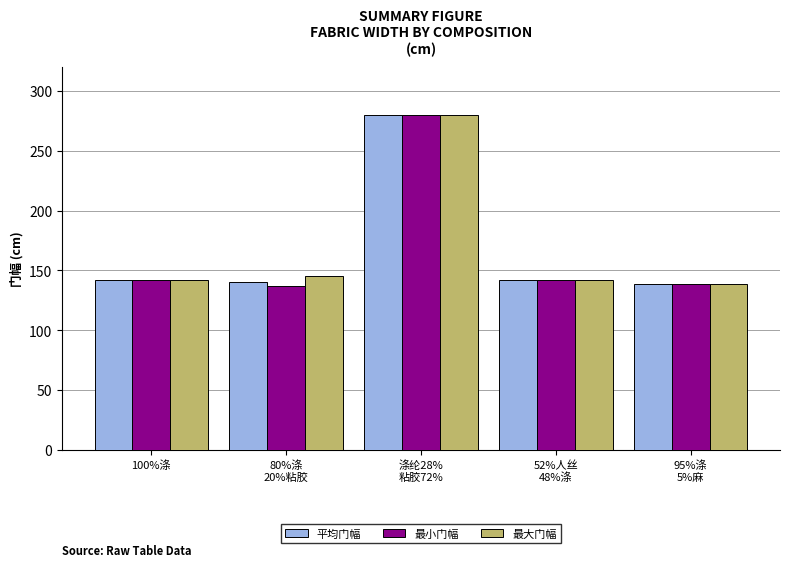

What is the difference between the maximum and second lowest values in the 最小门幅 series?

141.0